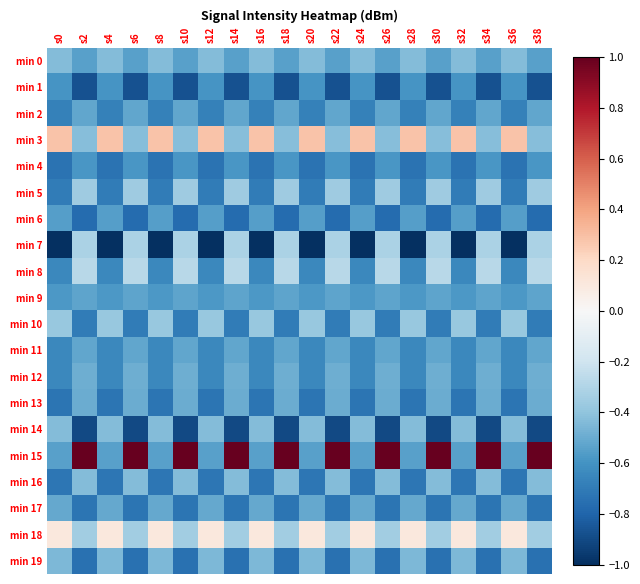

At which category is the sum across all series the highest?

s2